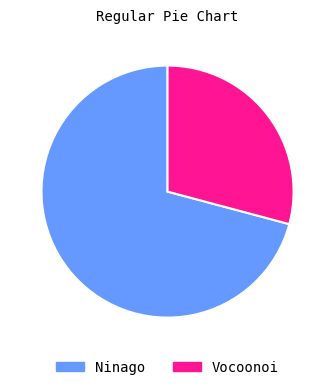

Is there a majority slice in this chart?

Yes